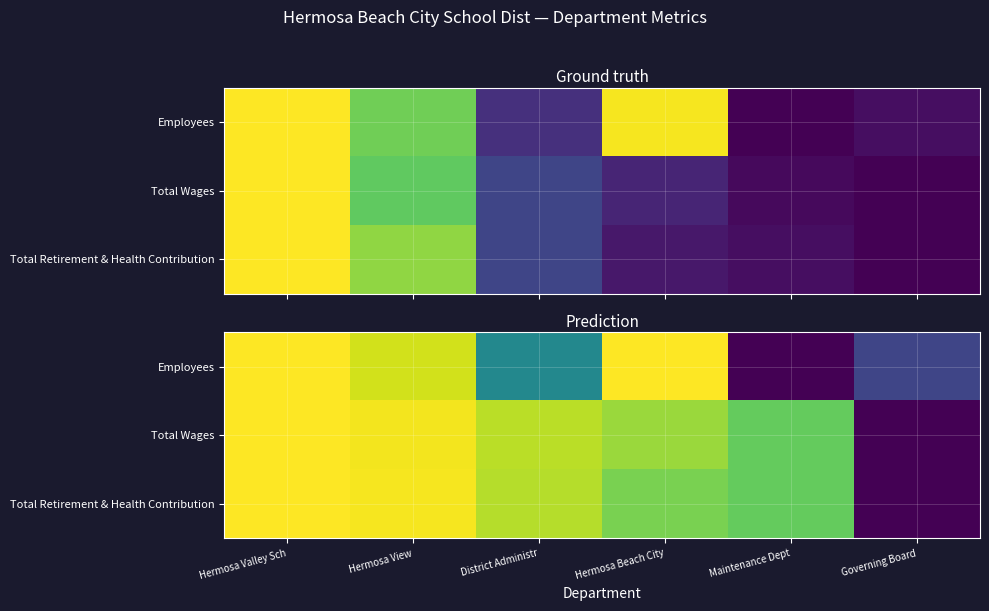

Where is Total Wages nearest to the value 0?

Governing Board